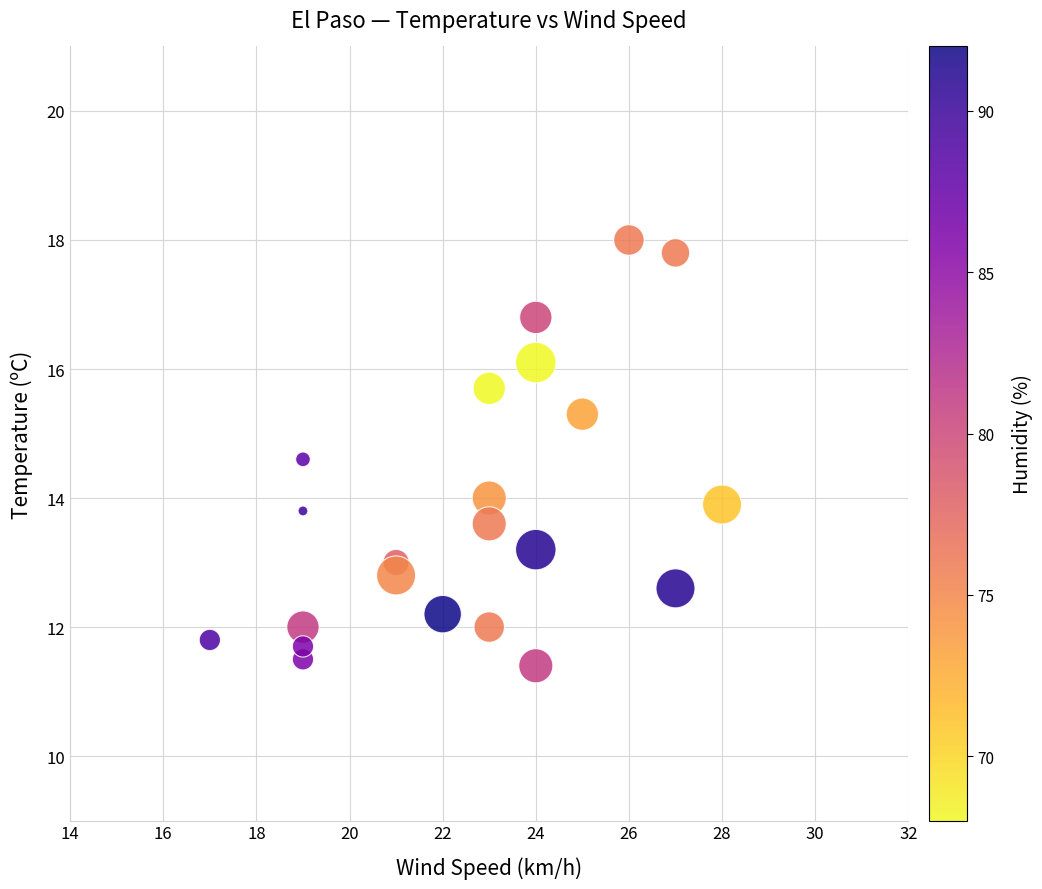

What is the range of X values (max minus min)?

11.0